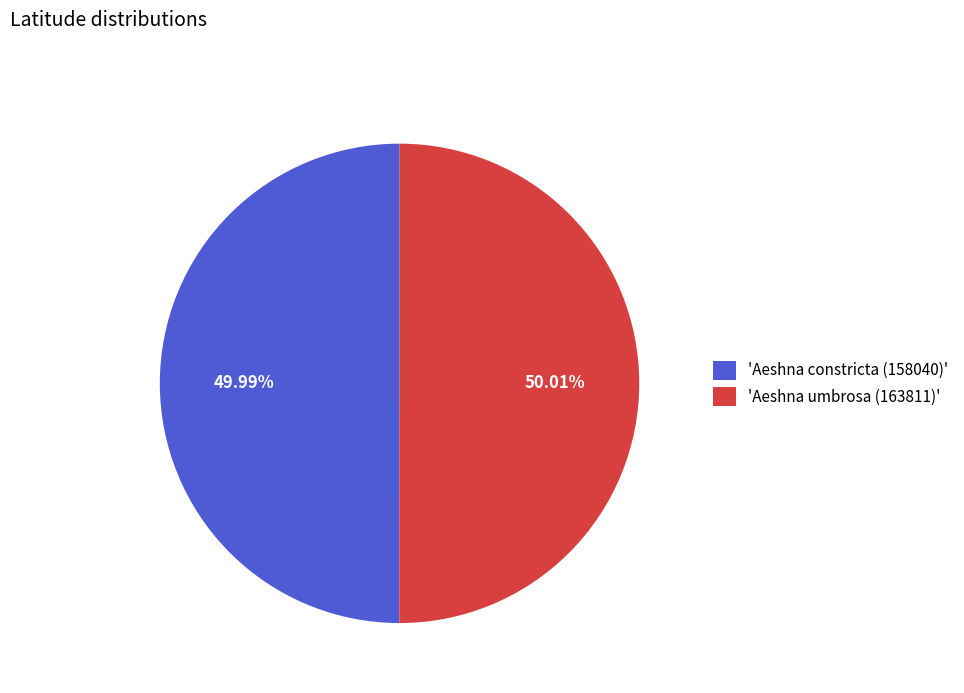

Approximately how many times larger is the value at 'Aeshna umbrosa (163811)' compared to 'Aeshna constricta (158040)'?

1.0